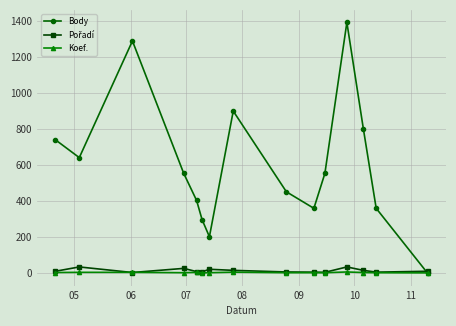

Which series has the largest total across all categories?

Body